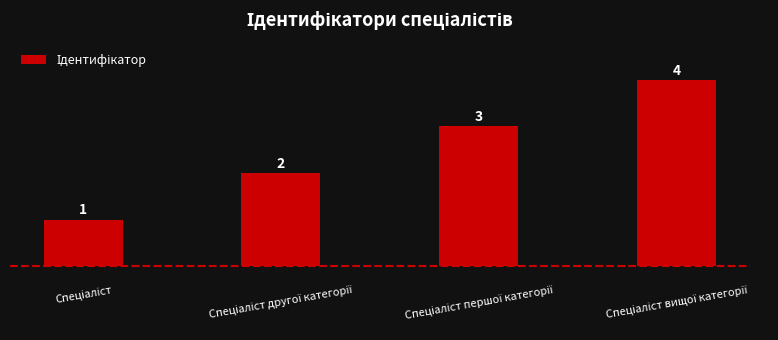

How many values are between 2 and 4?

3